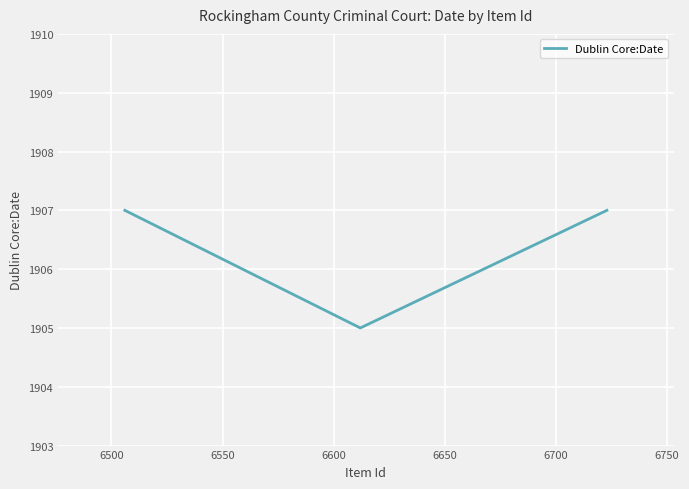

Reading left to right, list all the values displayed in this chart.

1907	1905	1907